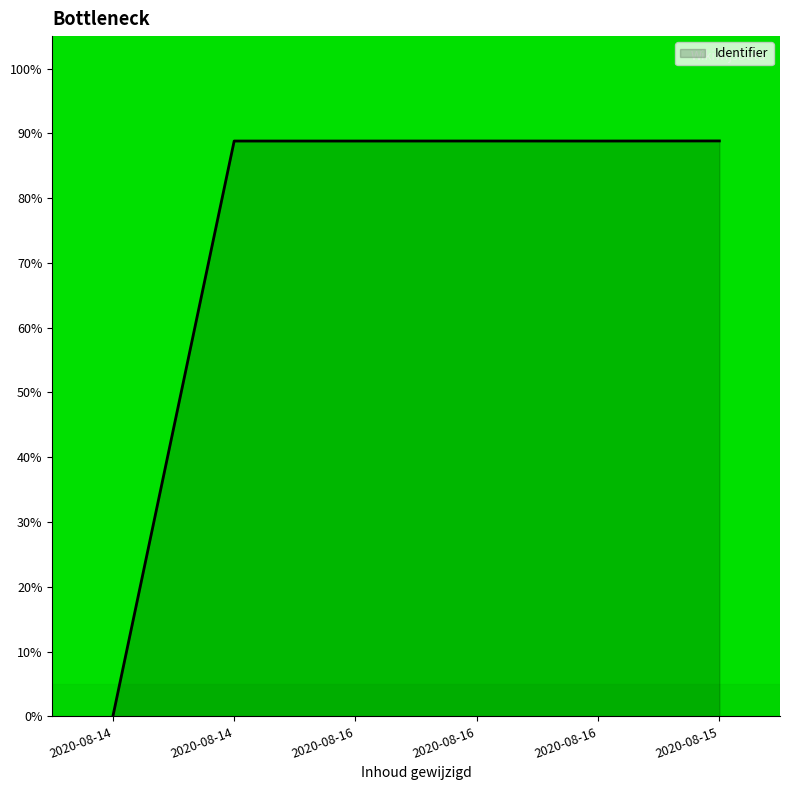

How many distinct data groups are displayed?

1